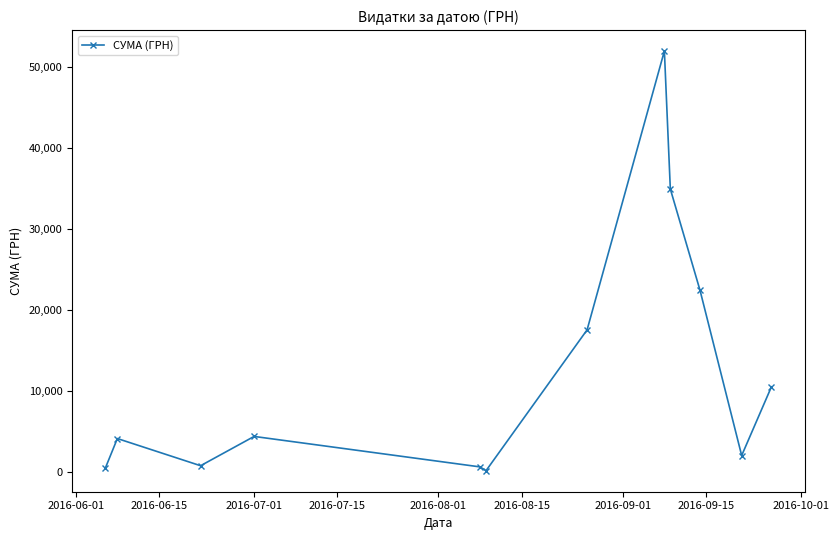

What is the average value?

12485.8